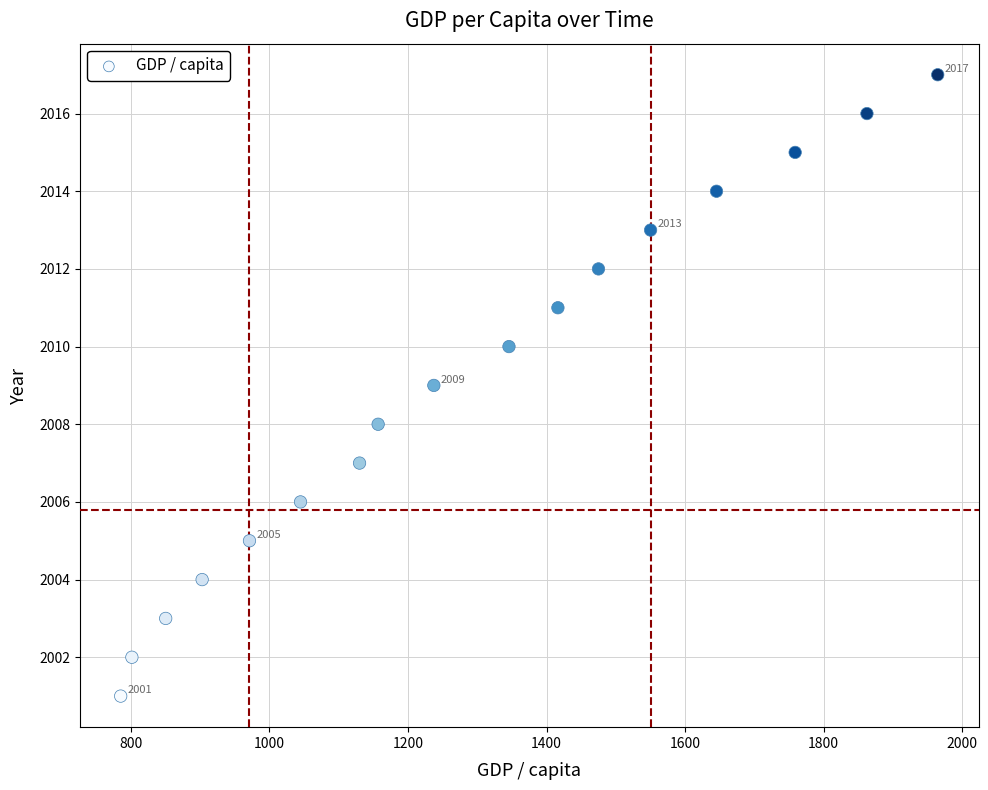

What is the range of Y values (max minus min)?

16